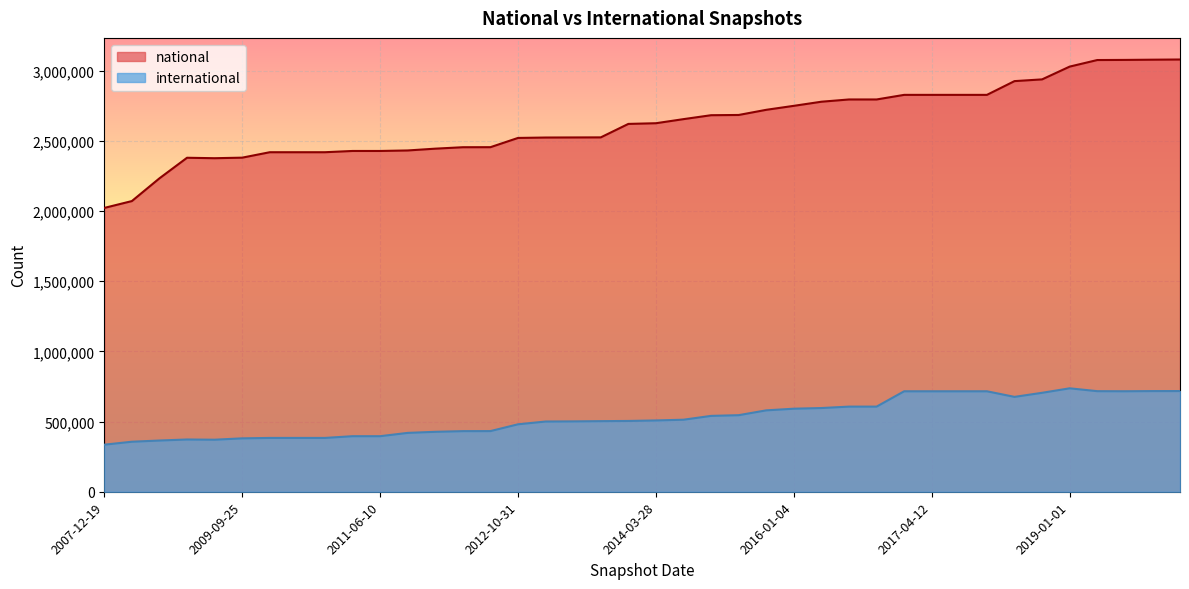

What is the difference between the national values at 2008-04-01 and 2018-09-28?

867345